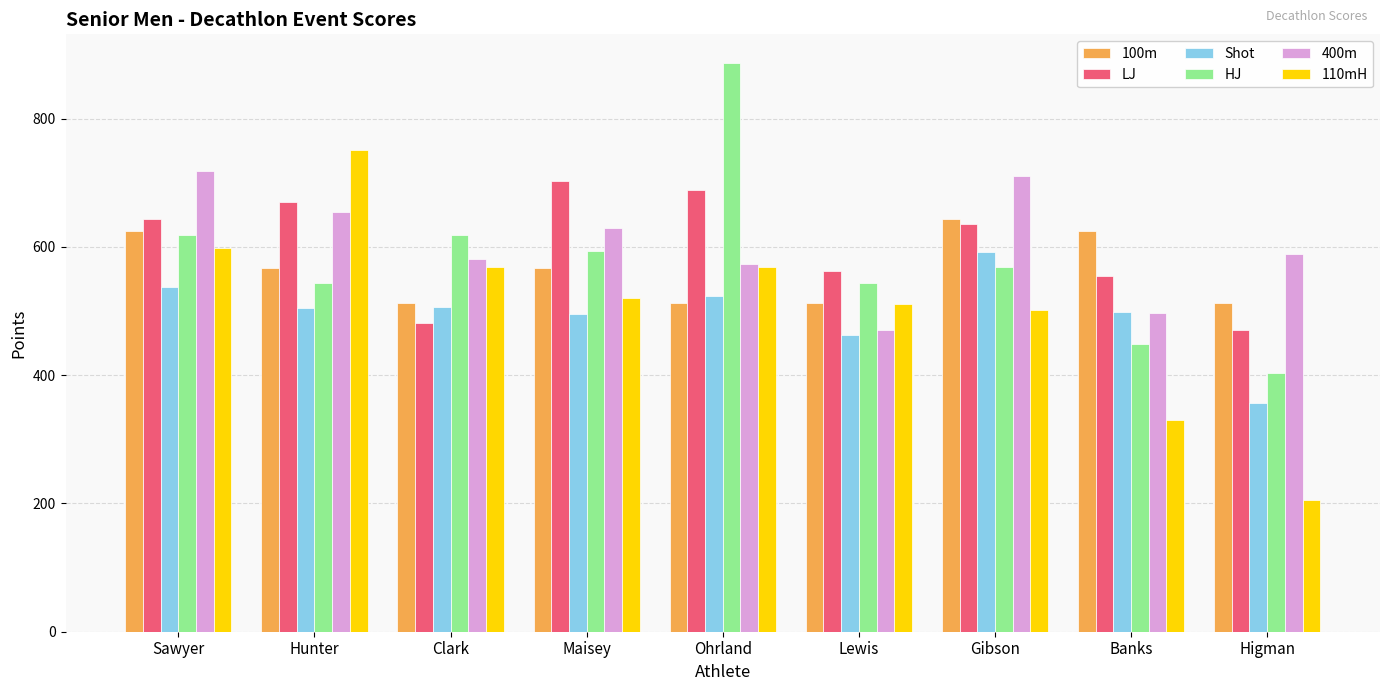

How many bars are there in each group?

6